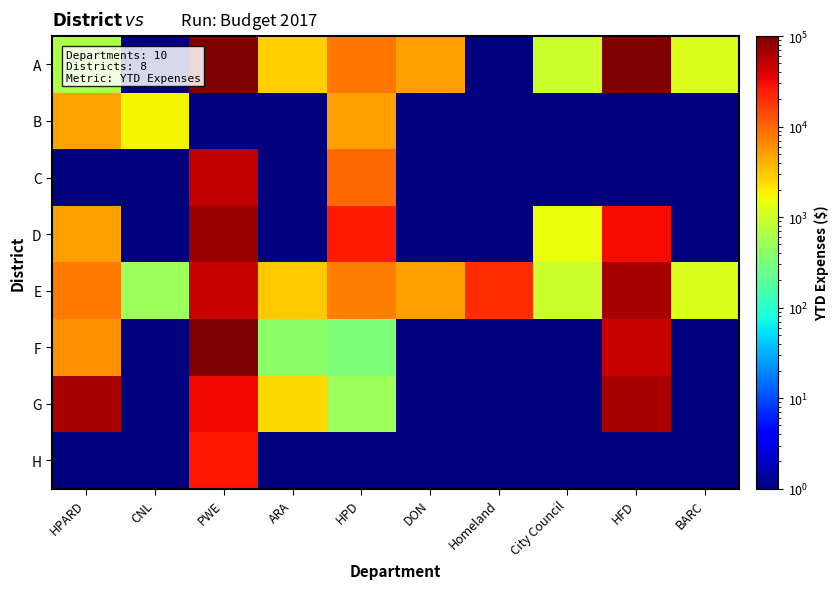

Reading left to right, extract all data points from this chart.

A: HPARD=627.3	CNL=0.5	PWE=214899.7	ARA=2863.7	HPD=8419.7	DON=5000.0	Homeland=0.5	City Council=966.0	HFD=113000.0	BARC=1200.0
B: HPARD=4715.0	CNL=1777.9	PWE=0.5	ARA=0.5	HPD=5018.9	DON=0.5	Homeland=0.5	City Council=0.5	HFD=0.5	BARC=0.5
C: HPARD=0.5	CNL=0.5	PWE=50000.0	ARA=0.5	HPD=10000.0	DON=0.5	Homeland=0.5	City Council=0.5	HFD=0.5	BARC=0.5
D: HPARD=5000.0	CNL=0.5	PWE=75000.0	ARA=0.5	HPD=25000.0	DON=0.5	Homeland=0.5	City Council=1500.0	HFD=30000.0	BARC=0.5
E: HPARD=8000.0	CNL=500.0	PWE=48056.5	ARA=3000.0	HPD=7595.0	DON=5000.0	Homeland=20000.0	City Council=966.0	HFD=65000.0	BARC=1200.0
F: HPARD=6000.0	CNL=0.5	PWE=96931.2	ARA=403.6	HPD=324.7	DON=0.5	Homeland=0.5	City Council=0.5	HFD=48000.0	BARC=0.5
G: HPARD=65000.0	CNL=0.5	PWE=31266.2	ARA=2460.0	HPD=500.0	DON=0.5	Homeland=0.5	City Council=0.5	HFD=65000.0	BARC=0.5
H: HPARD=0.5	CNL=0.5	PWE=26719.7	ARA=0.5	HPD=0.5	DON=0.5	Homeland=0.5	City Council=0.5	HFD=0.5	BARC=0.5